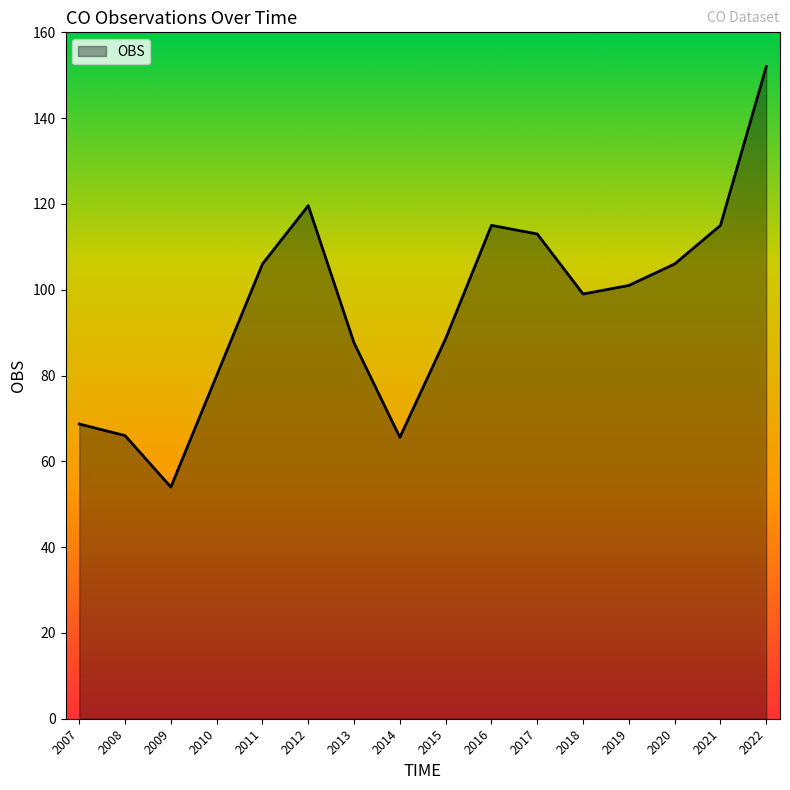

True or false: the data shows 88.6 at 2015.

True